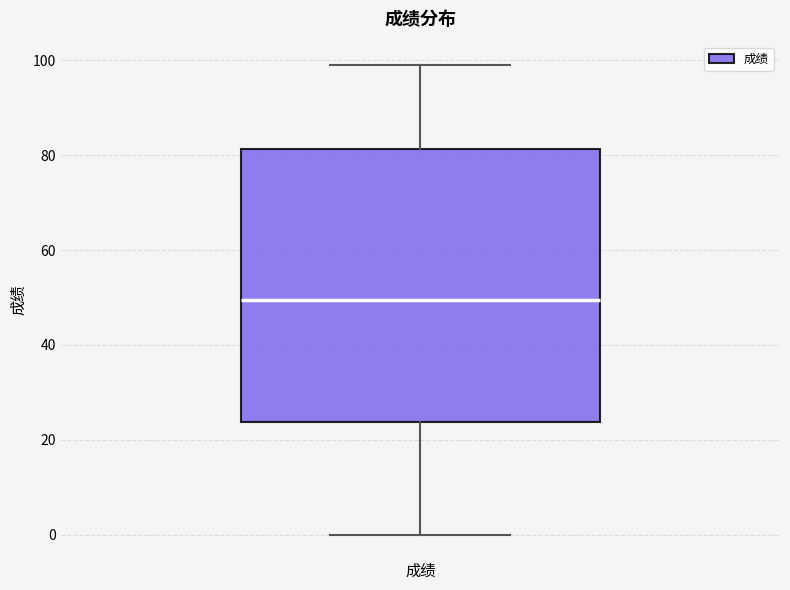

Where is the lower edge of the box for 成绩 on the y-axis? The values are not printed on the chart, so give them approximately, as read against the axis.

24